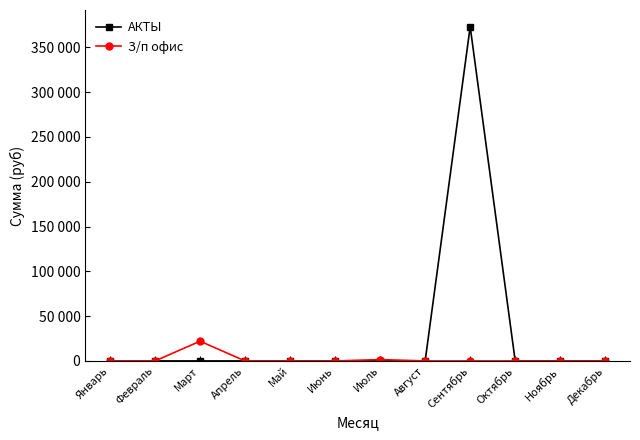

The value of З/п офис at Март is 8930. True or false?

False